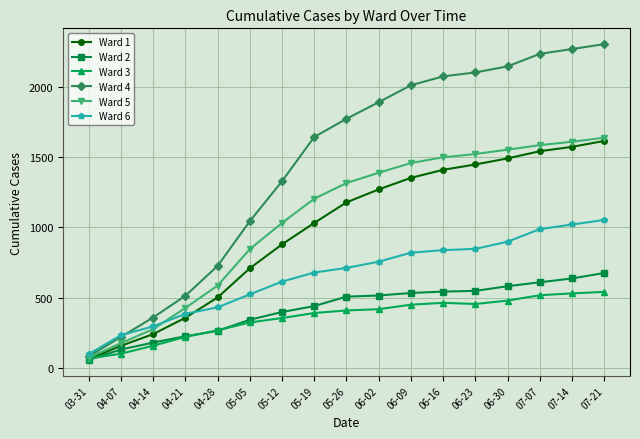

What is the difference between the maximum and minimum values in the Ward 3 series?

473